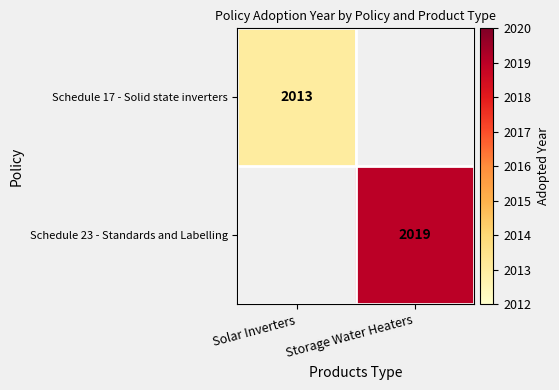

What is the minimum value shown in the chart?

2013.0